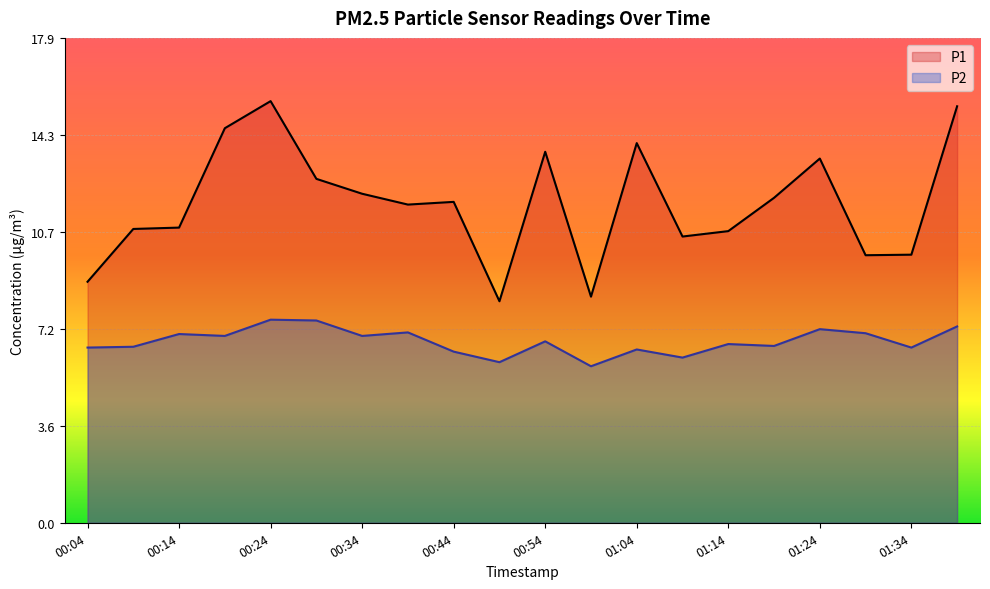

How many values in the P2 series are below 6?

2